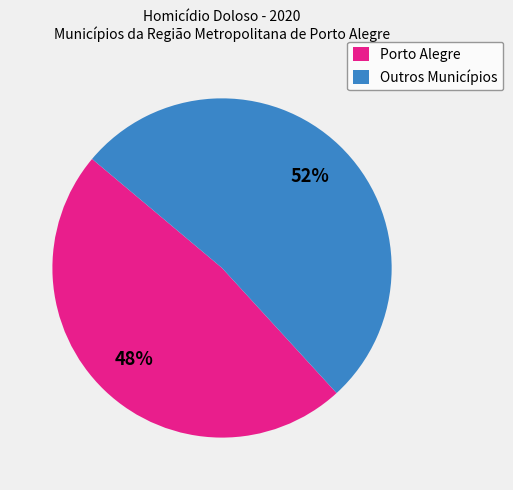

What is the smallest slice in the pie chart?

Porto Alegre